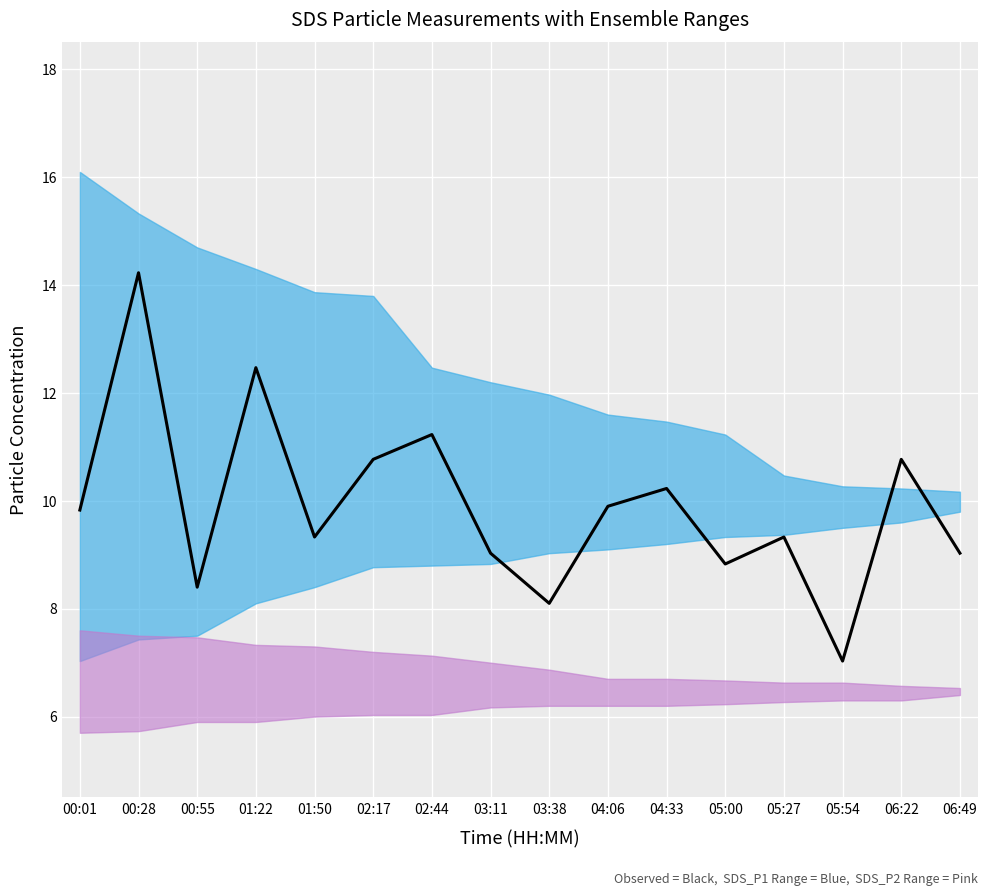

What is the change in value from 04:33 to 06:22?

+0.5